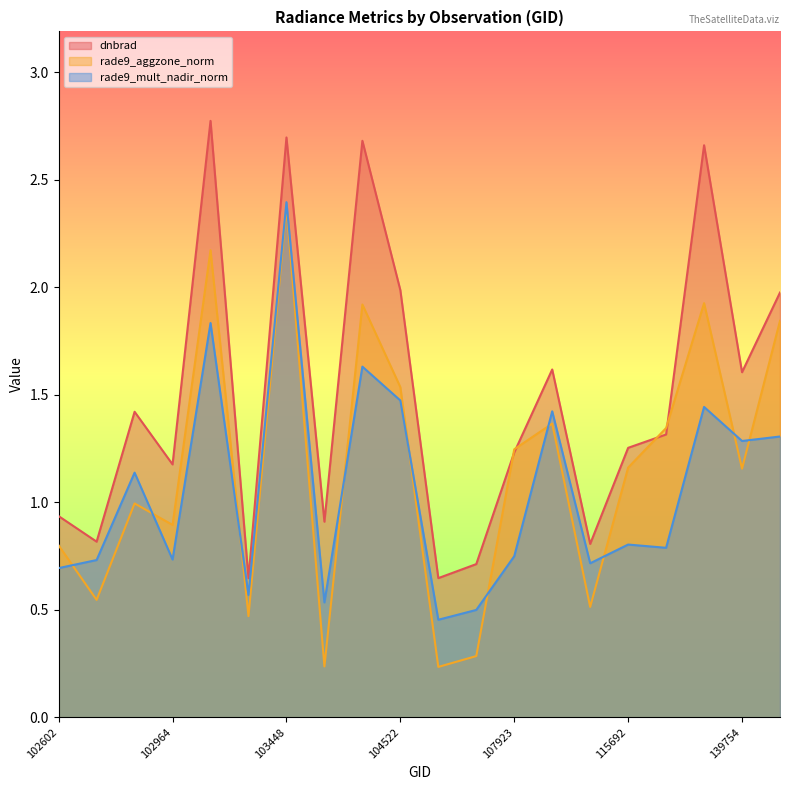

What is the sum of all rade9_aggzone_norm values?

23.0